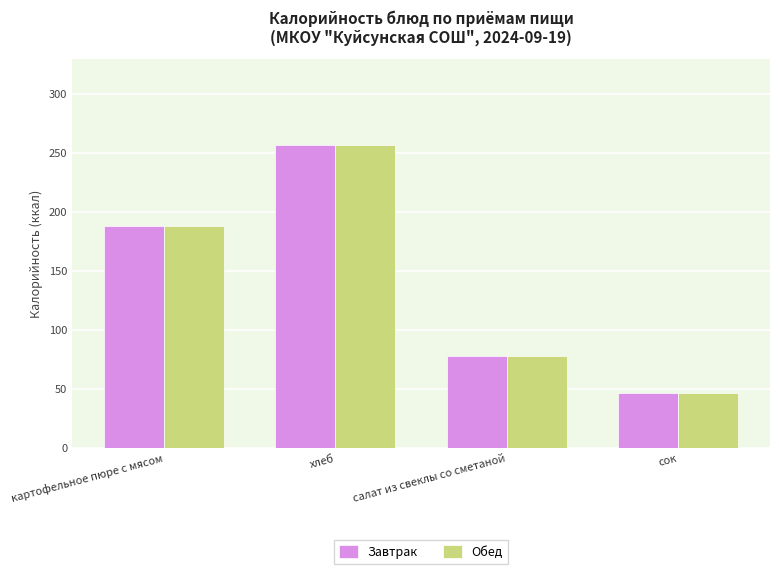

Reading right to left, extract all data points from this chart.

Завтрак: сок=46.7	салат из свеклы со сметаной=78.4	хлеб=257.0	картофельное пюре с мясом=188.0
Обед: сок=46.7	салат из свеклы со сметаной=78.4	хлеб=257.0	картофельное пюре с мясом=188.0